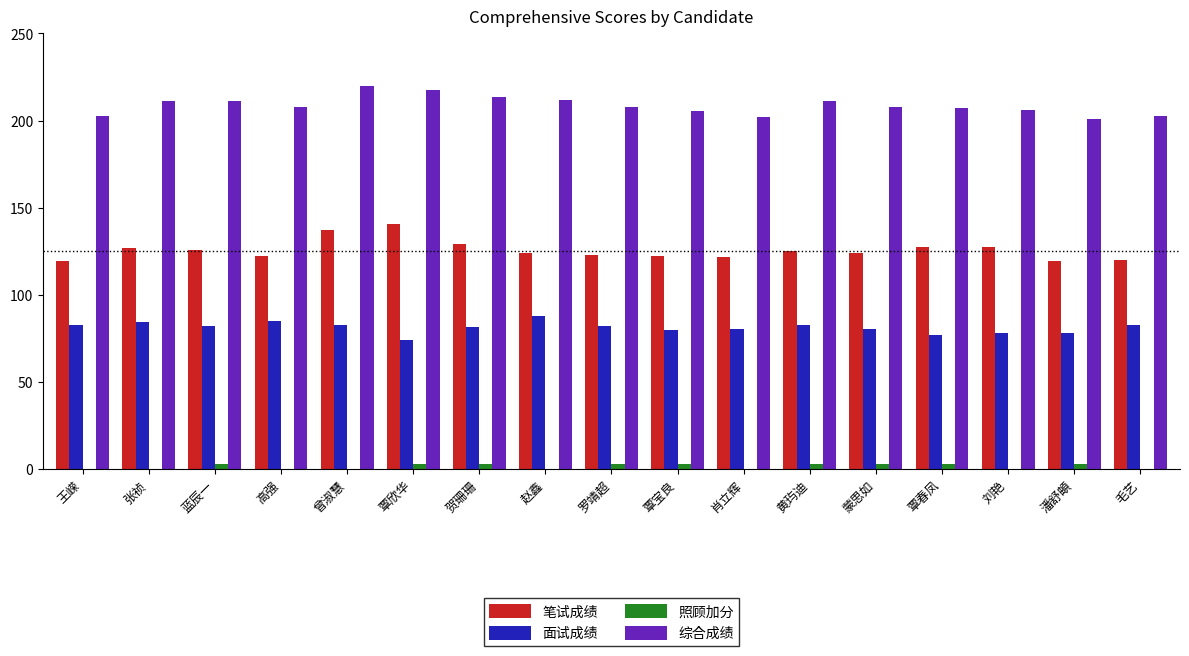

How many groups of bars are there?

17